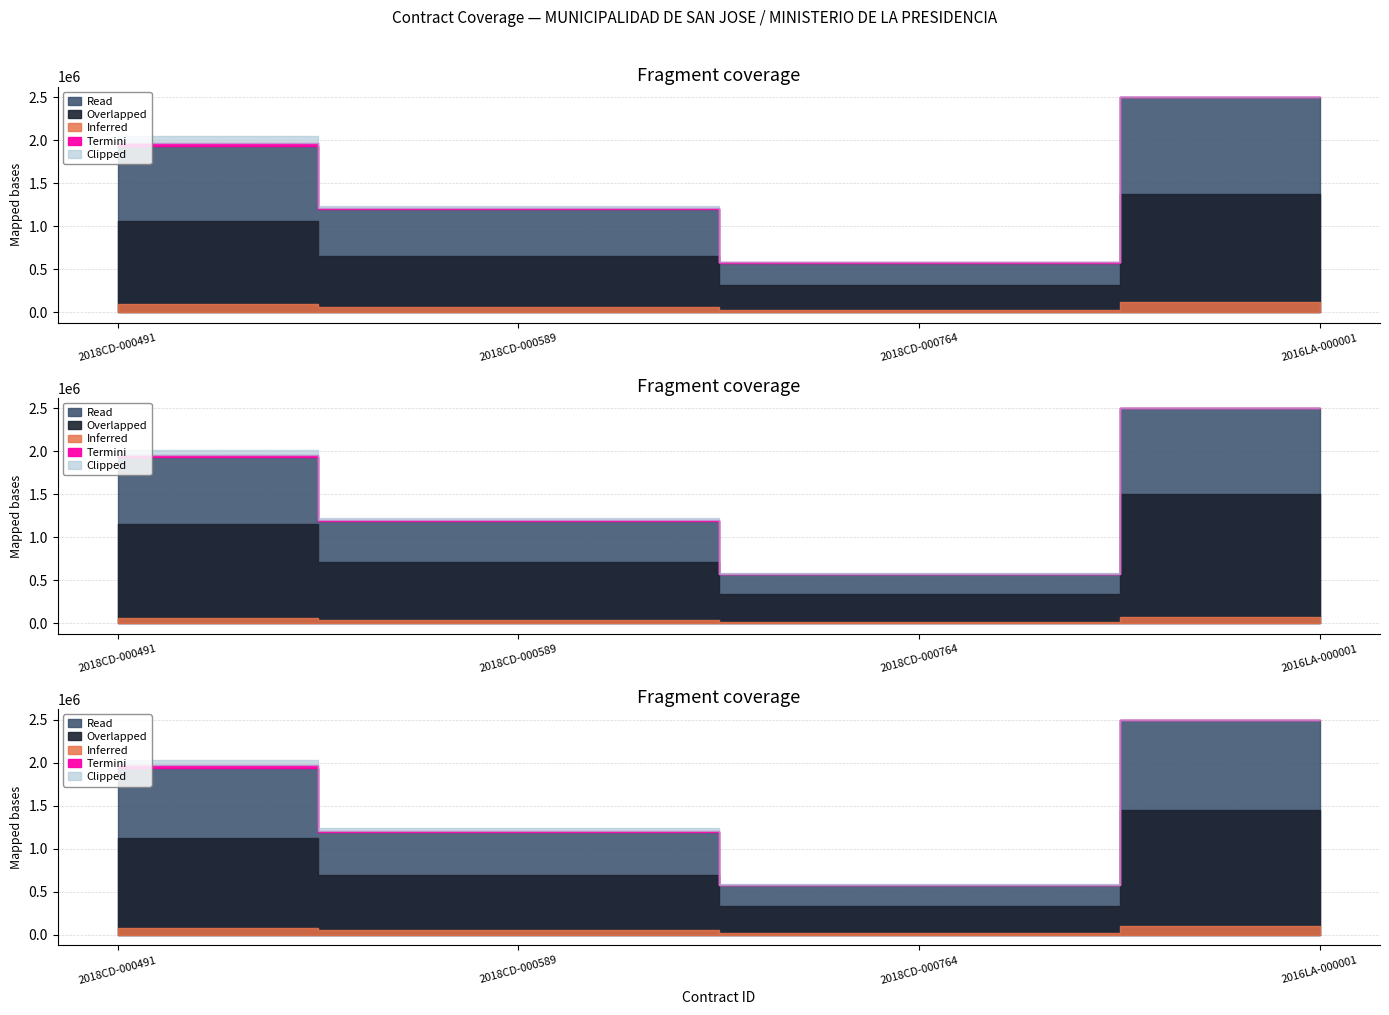

What is the average value of the Read series?

1580000.0